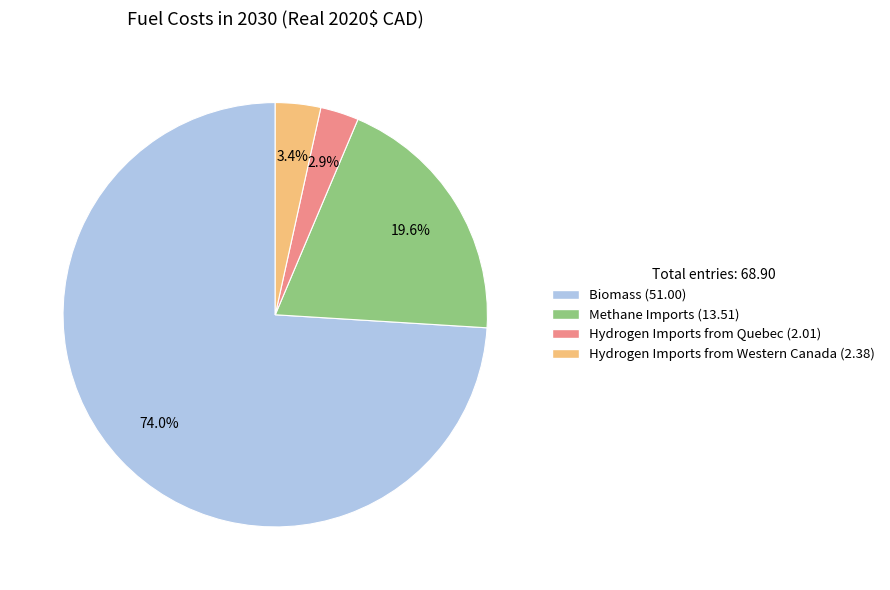

To the nearest percent, what is the combined percentage of Methane Imports and Hydrogen Imports from Quebec?

23%